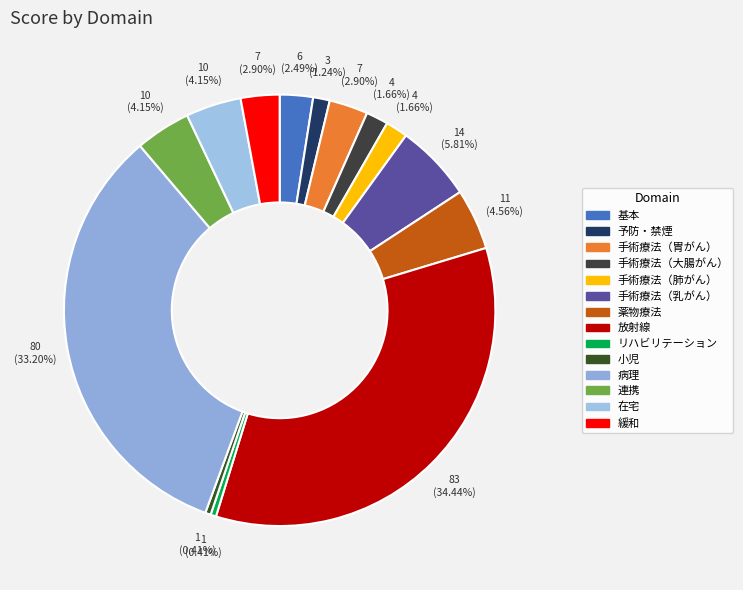

Is it true that 手術療法（肺がん） is 7% of the pie?

False